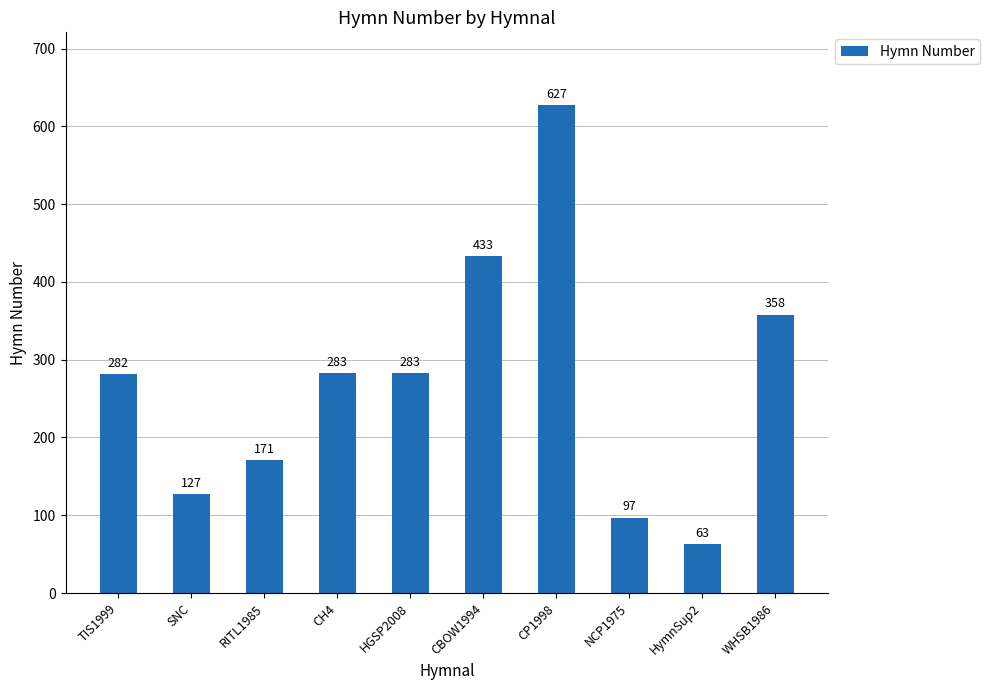

Count the number of data series in this chart.

1